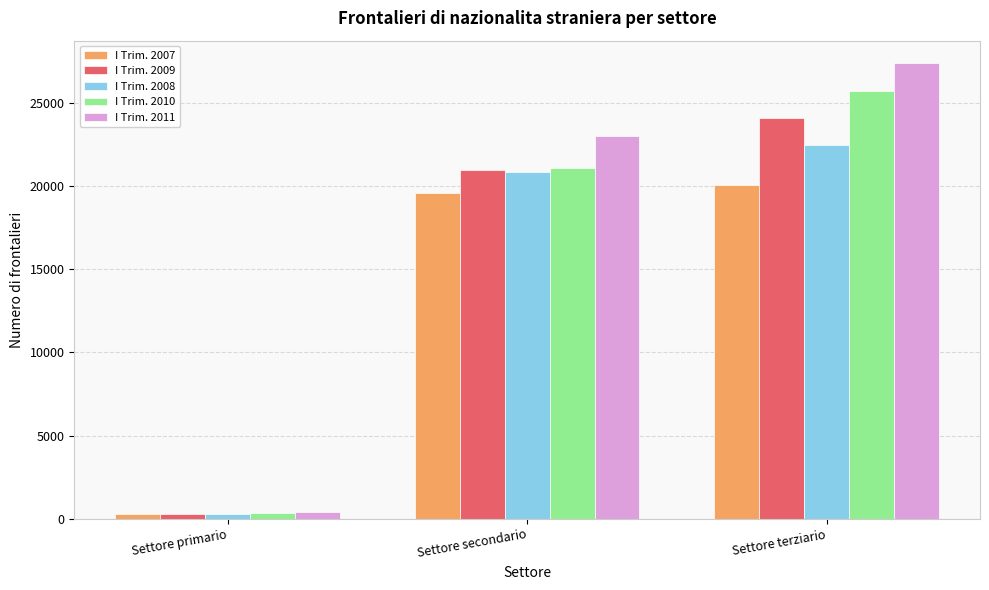

The value of I Trim. 2011 at Settore terziario is 36755.3. True or false?

False